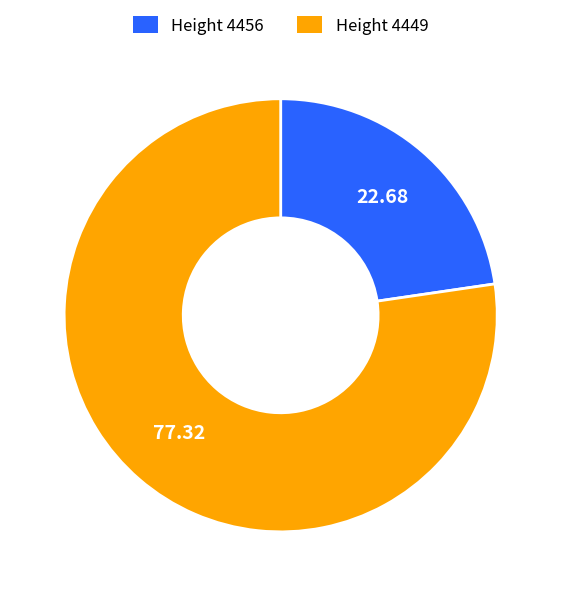

Count the number of slices in the pie.

2